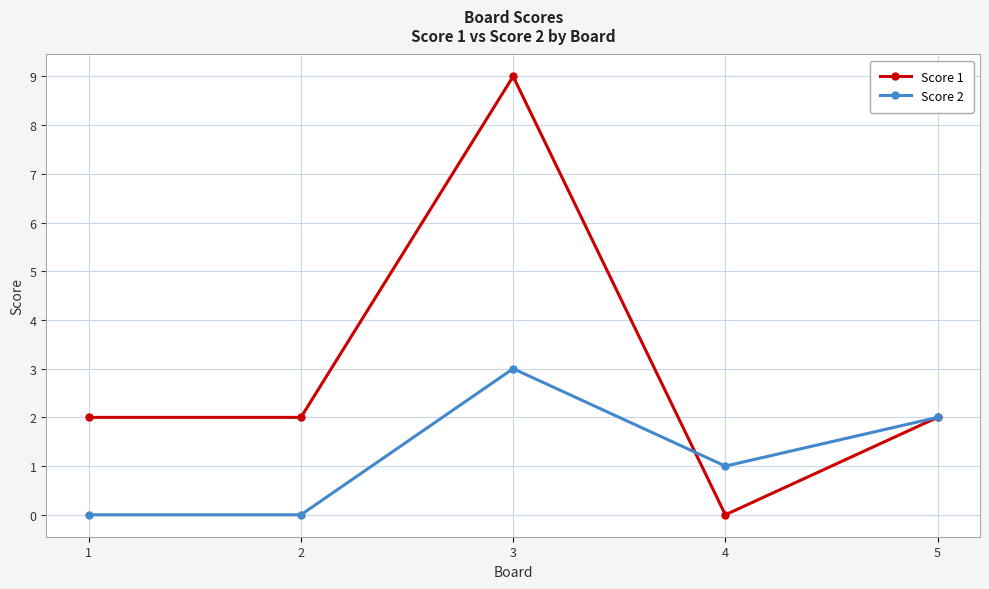

At 2, list the series in order from smallest to largest.

Score 2, Score 1